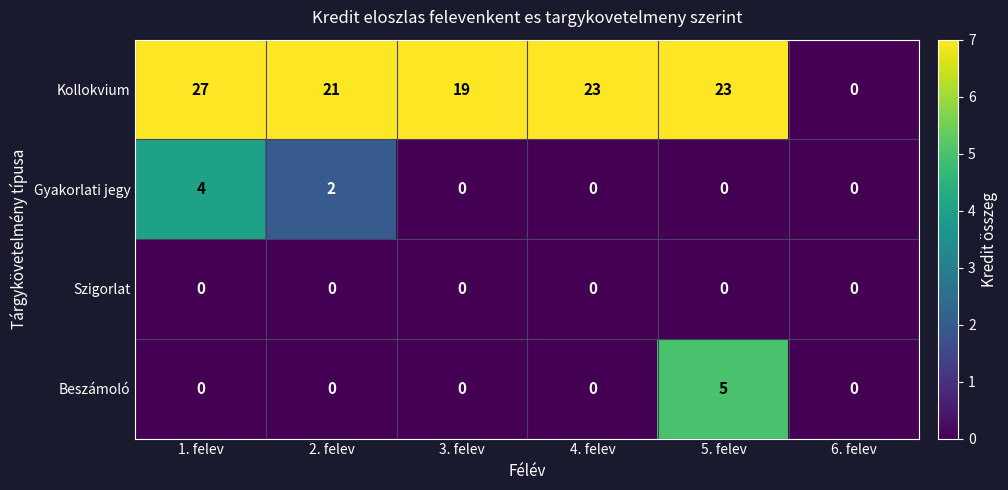

At how many categories does at least one series exceed 25?

1